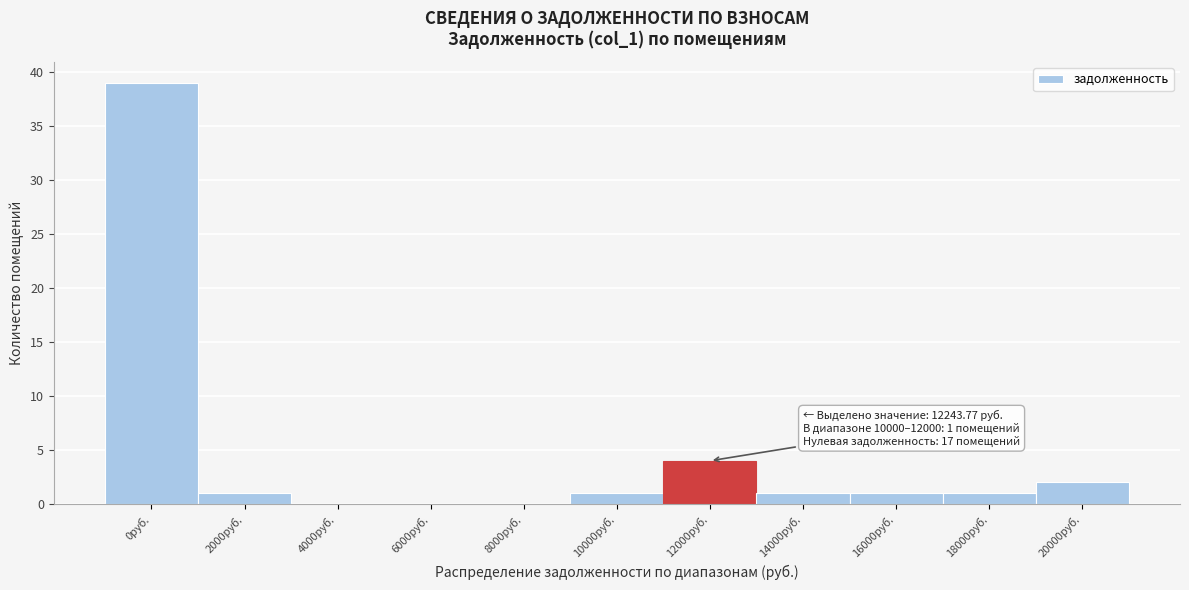

Reading right to left, what are all the values shown in this chart?

20000руб.=2	18000руб.=1	16000руб.=1	14000руб.=1	12000руб.=4	10000руб.=1	8000руб.=0	6000руб.=0	4000руб.=0	2000руб.=1	0руб.=39